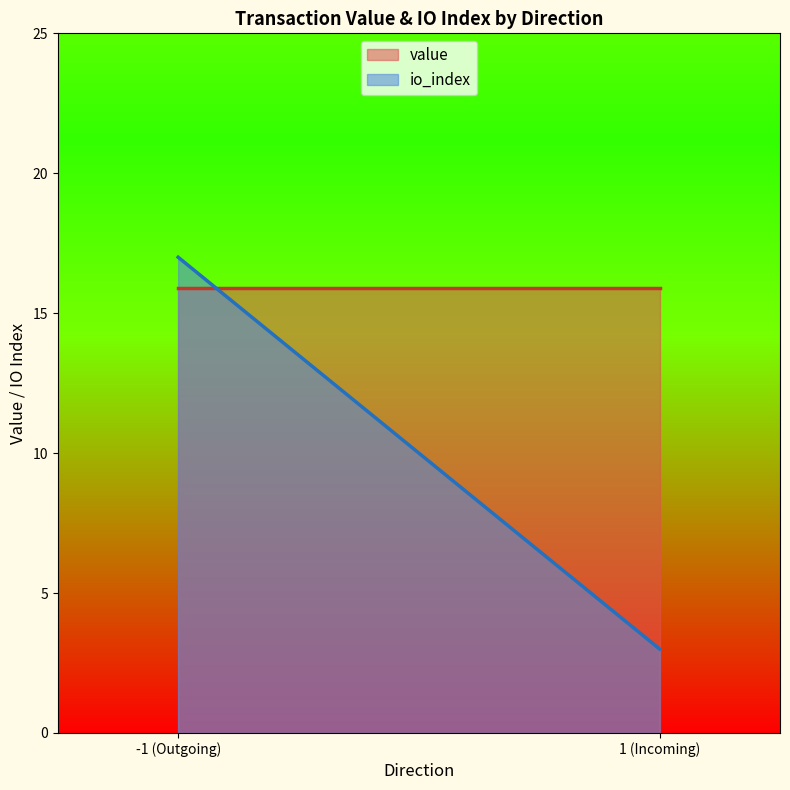

What is the total value across all series at 1 (Vote)?

18.9